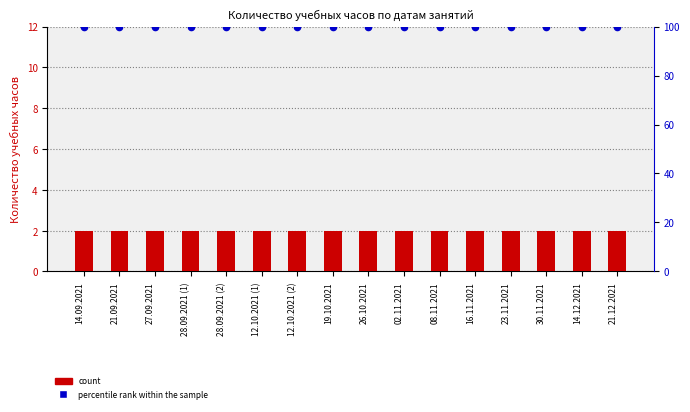

At which category is the sum across all series the highest?

14.09.2021